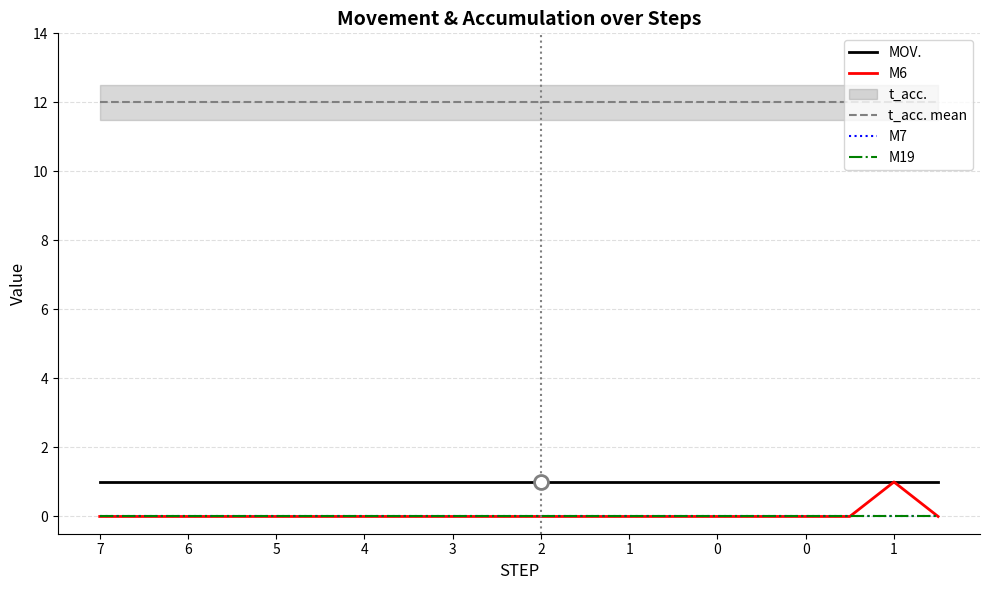

True or false: M7 and t_acc. mean intersect in this chart.

False